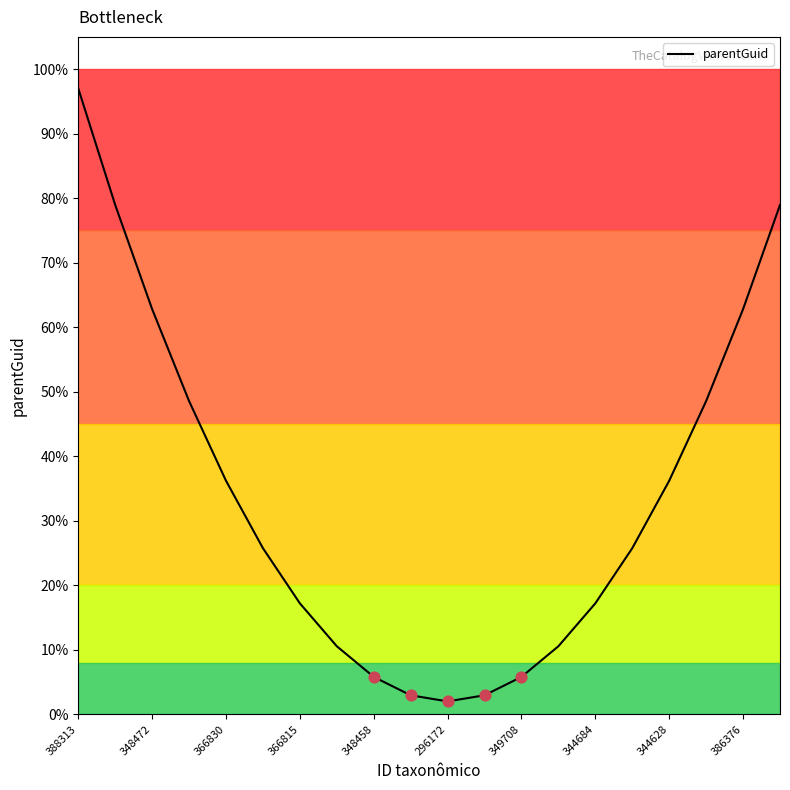

What is the maximum value shown in the chart?

97.0